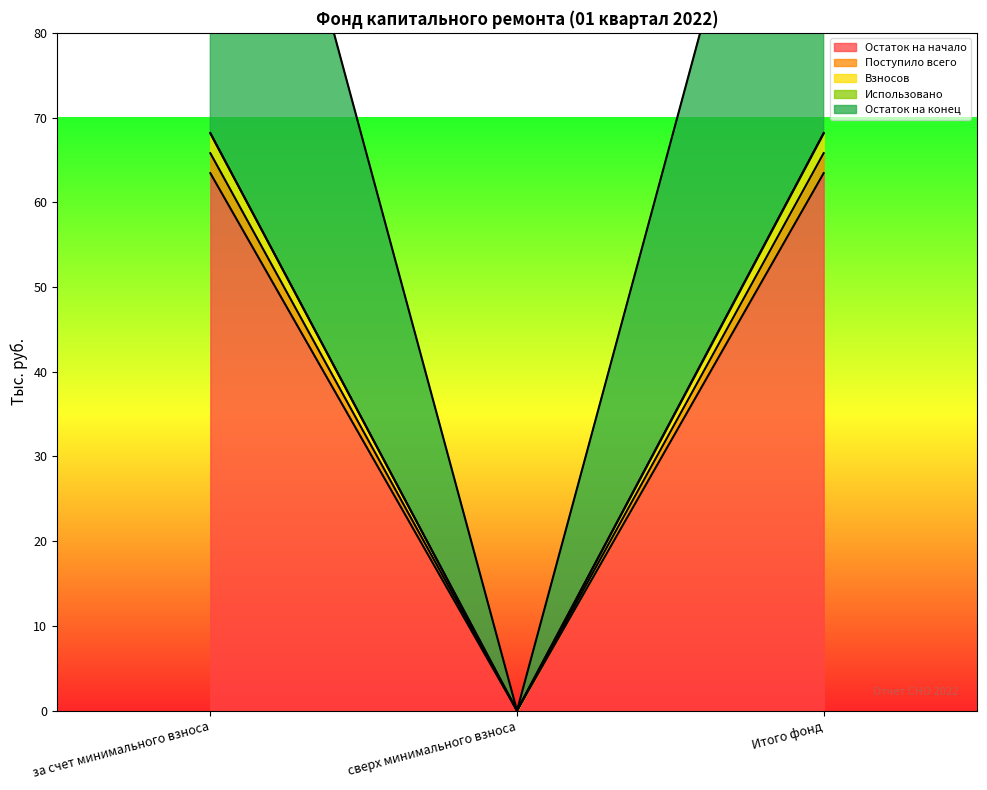

At which category is the sum across all series the highest?

за счет минимального взноса